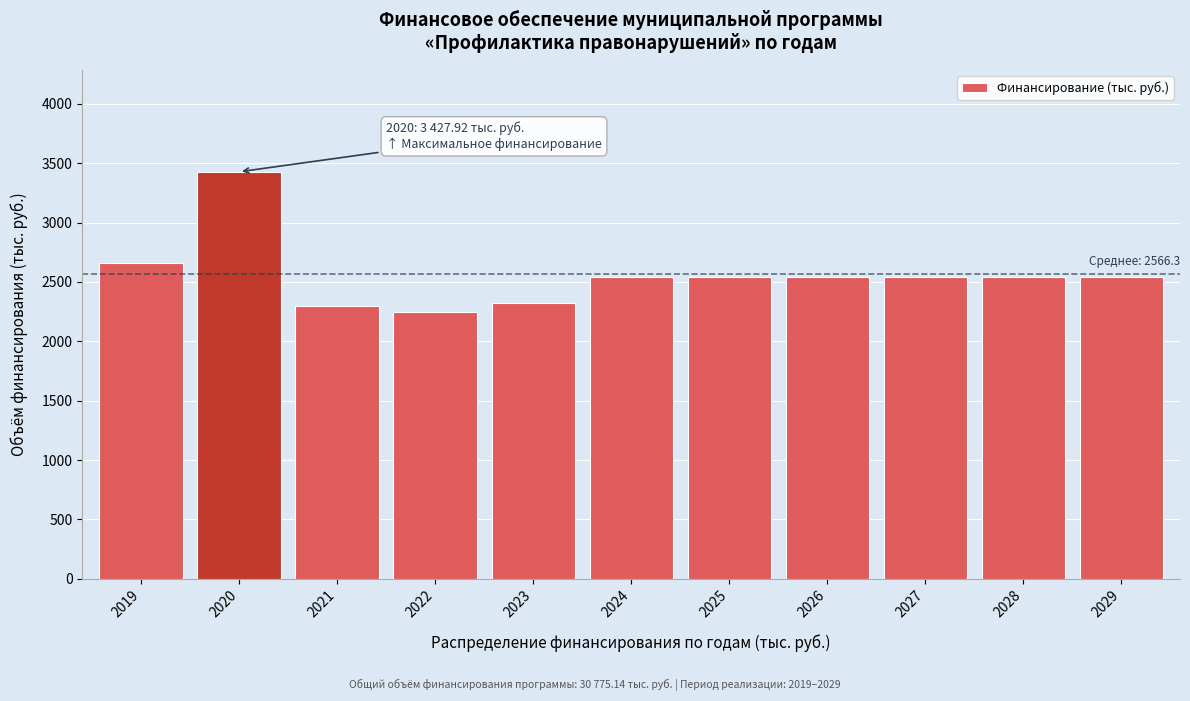

What is the difference between the values at 2020 and 2028?

882.6